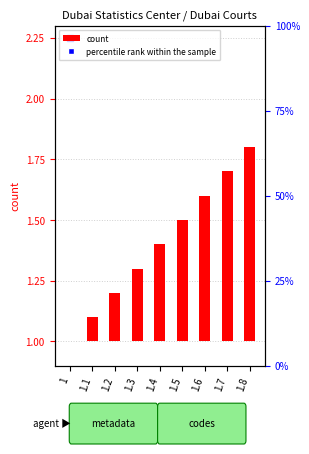

Which series reaches the minimum Y coordinate?

count